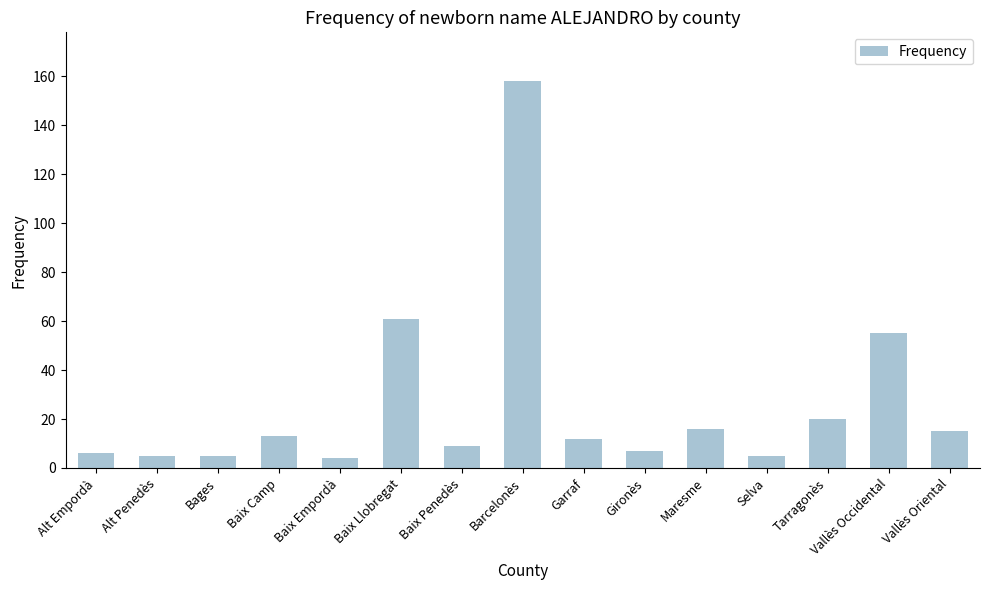

What is the label of the 8th bar from the left?

Barcelonès